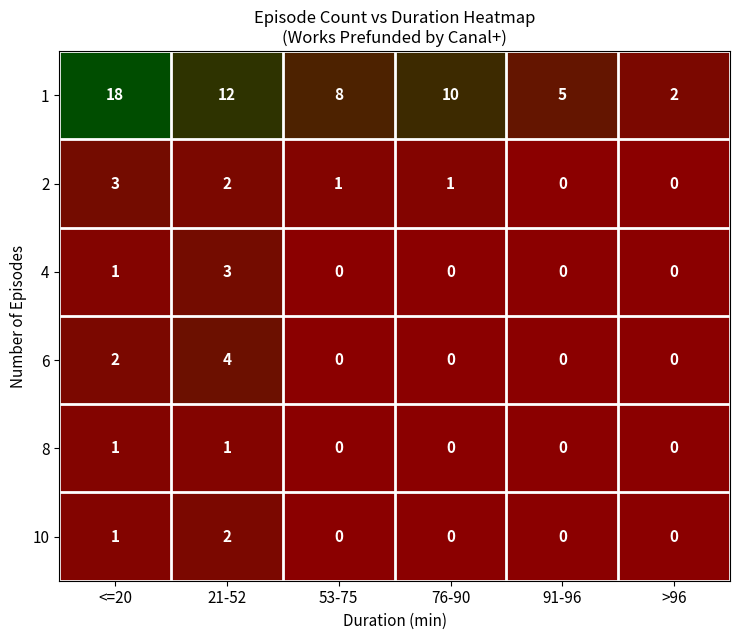

Where does the 2 series first go above 1?

<=20